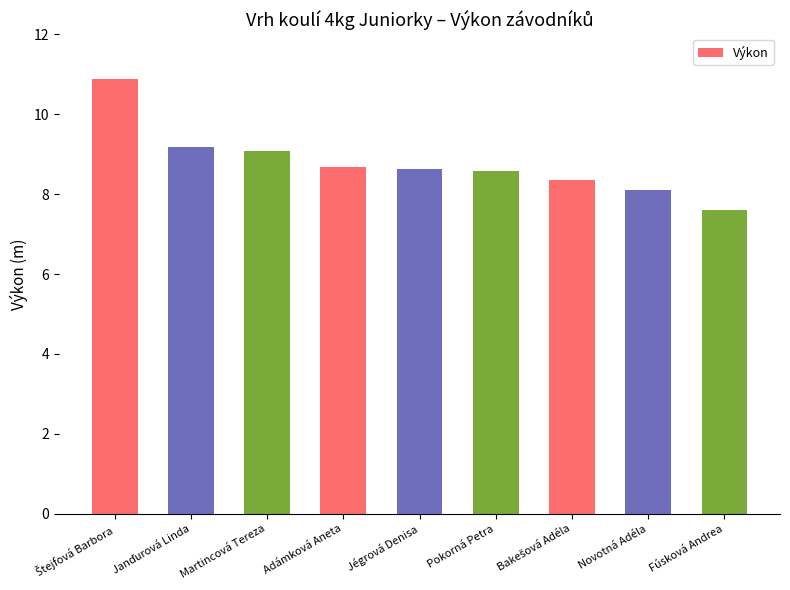

Does the chart contain stacked bars?

No